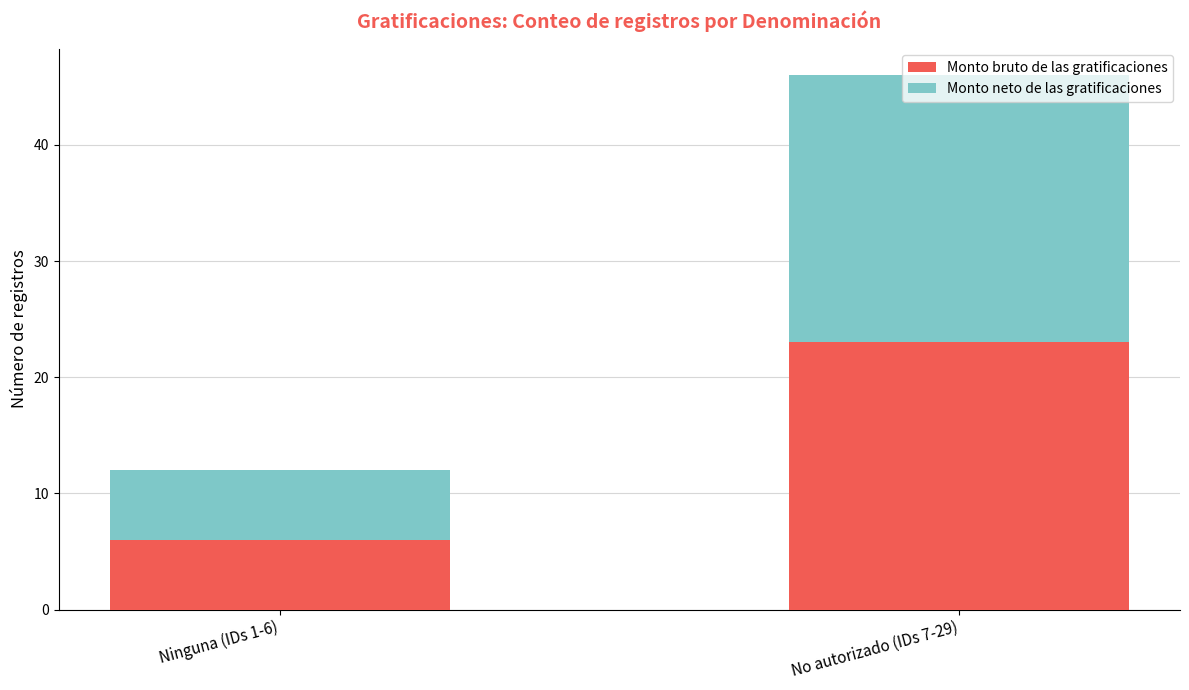

What is the difference between the Monto bruto de las gratificaciones values at Ninguna (IDs 1-6) and No autorizado (IDs 7-29)?

17